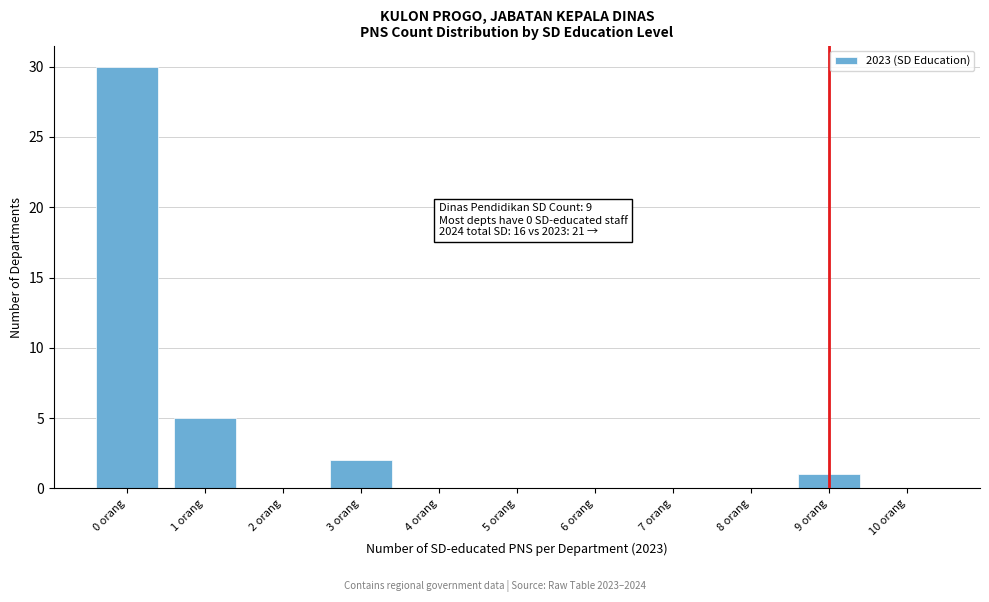

Reading right to left, what are all the values shown in this chart?

10 orang=0	9 orang=1	8 orang=0	7 orang=0	6 orang=0	5 orang=0	4 orang=0	3 orang=2	2 orang=0	1 orang=5	0 orang=30